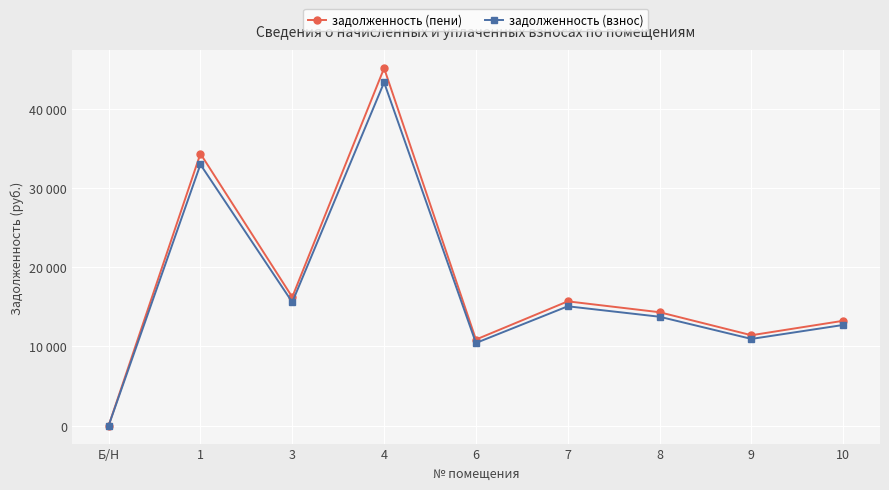

What is the sum of all задолженность (пени) values?

161215.8